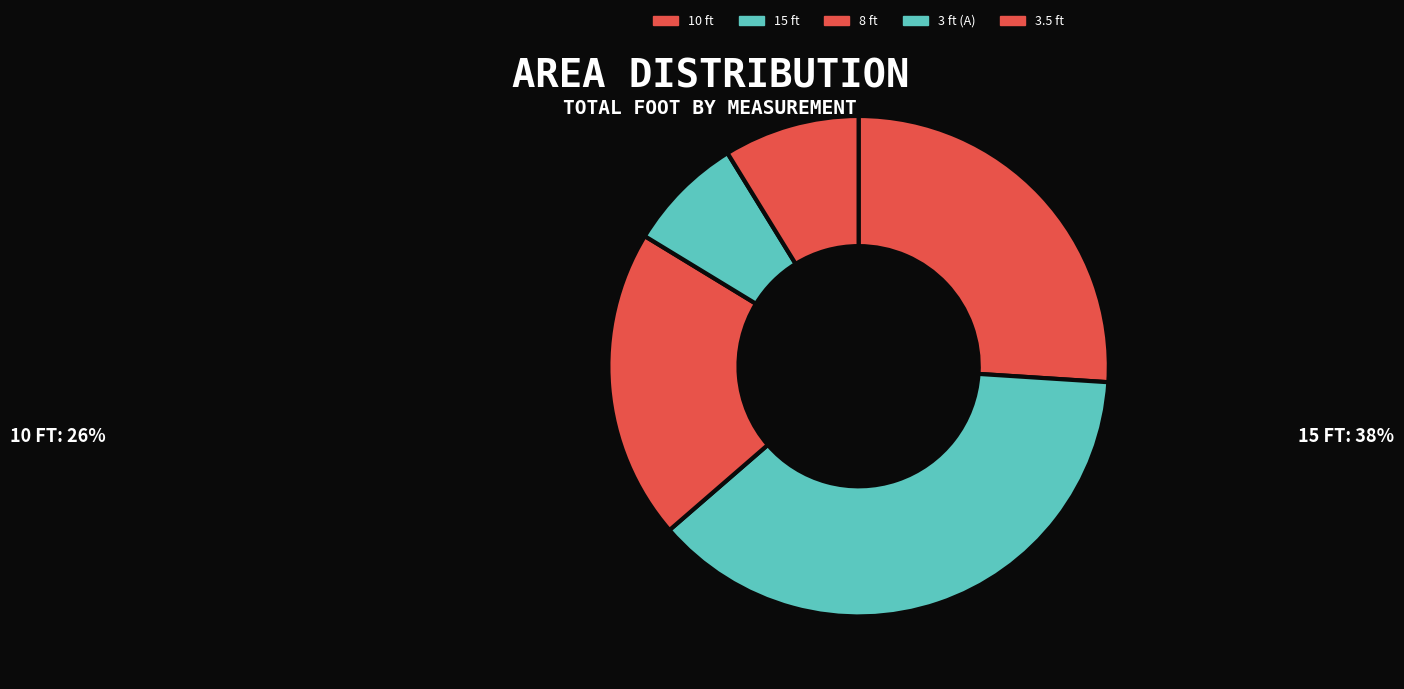

What is the largest slice in the pie chart?

15 ft